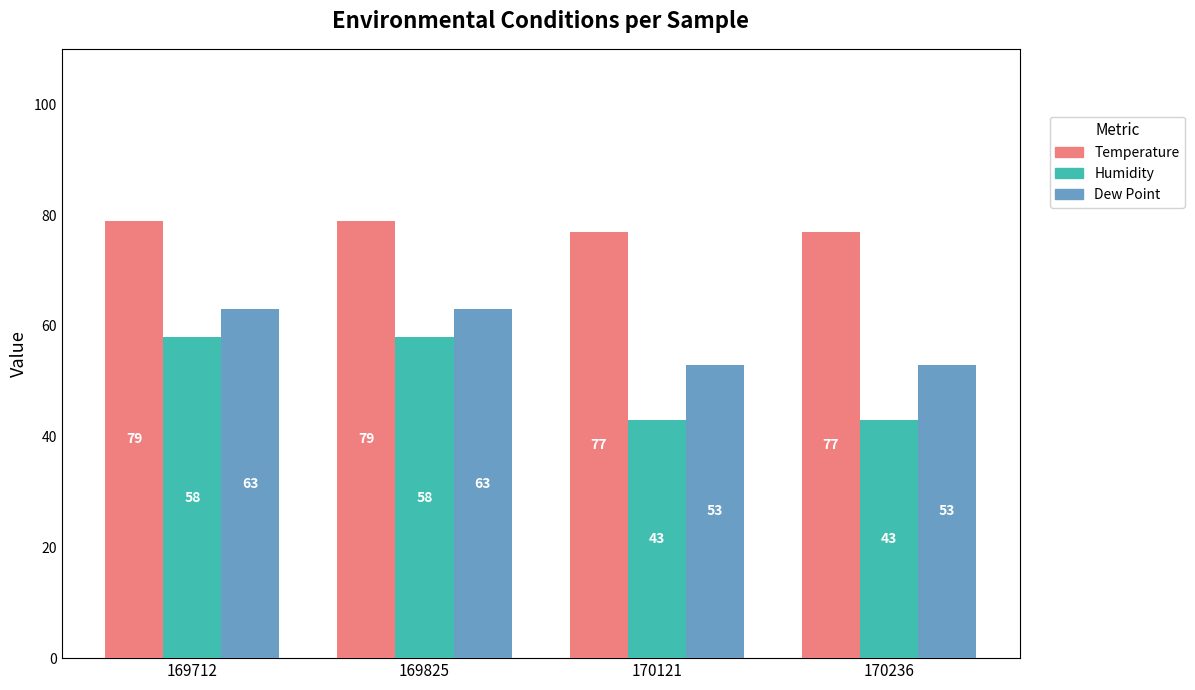

What is the difference between the highest and lowest values at 170236?

34